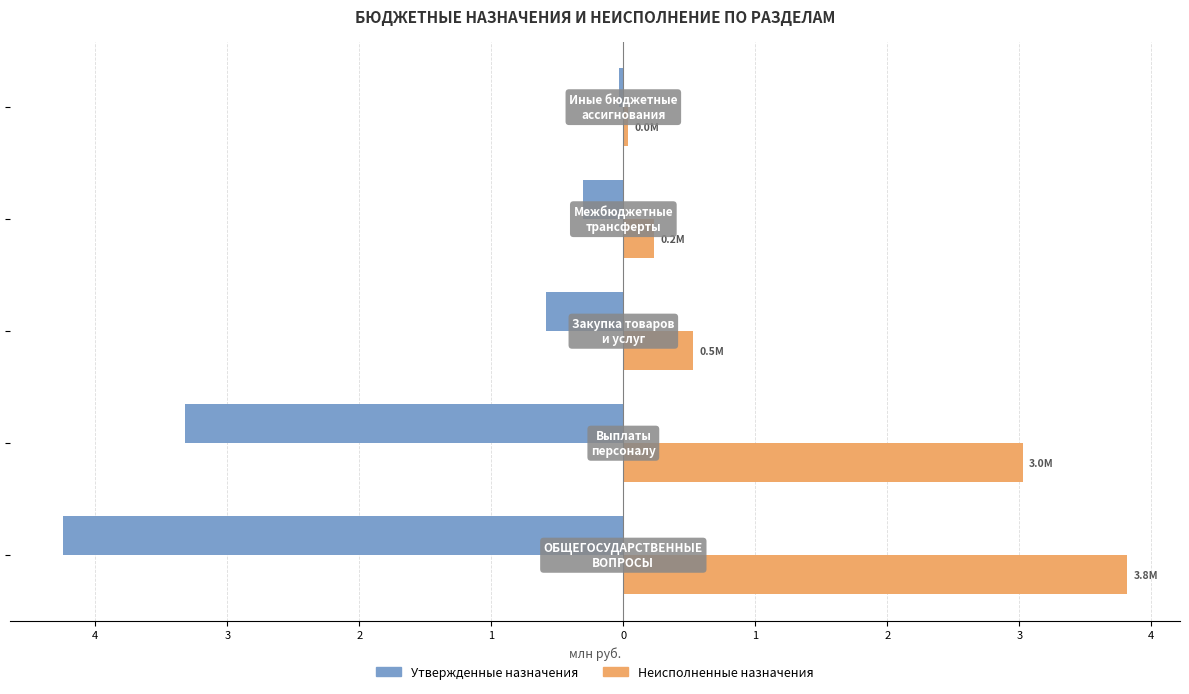

What is the smallest value displayed?

-4.2